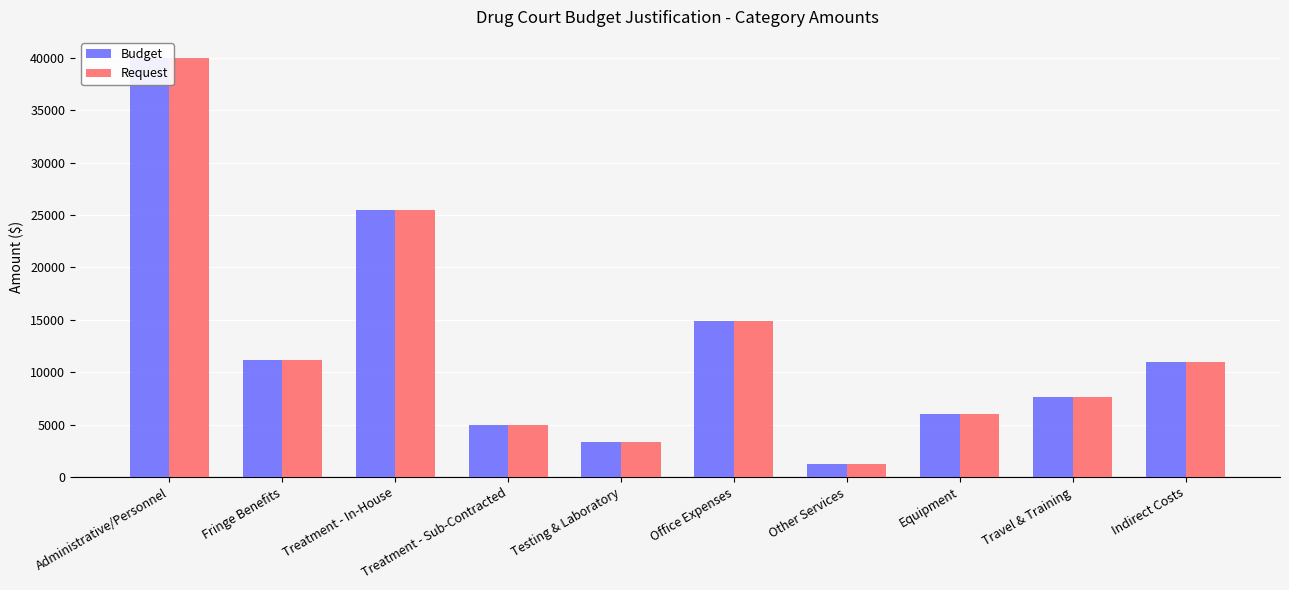

At which label does Budget first exceed 10966?

Administrative/Personnel